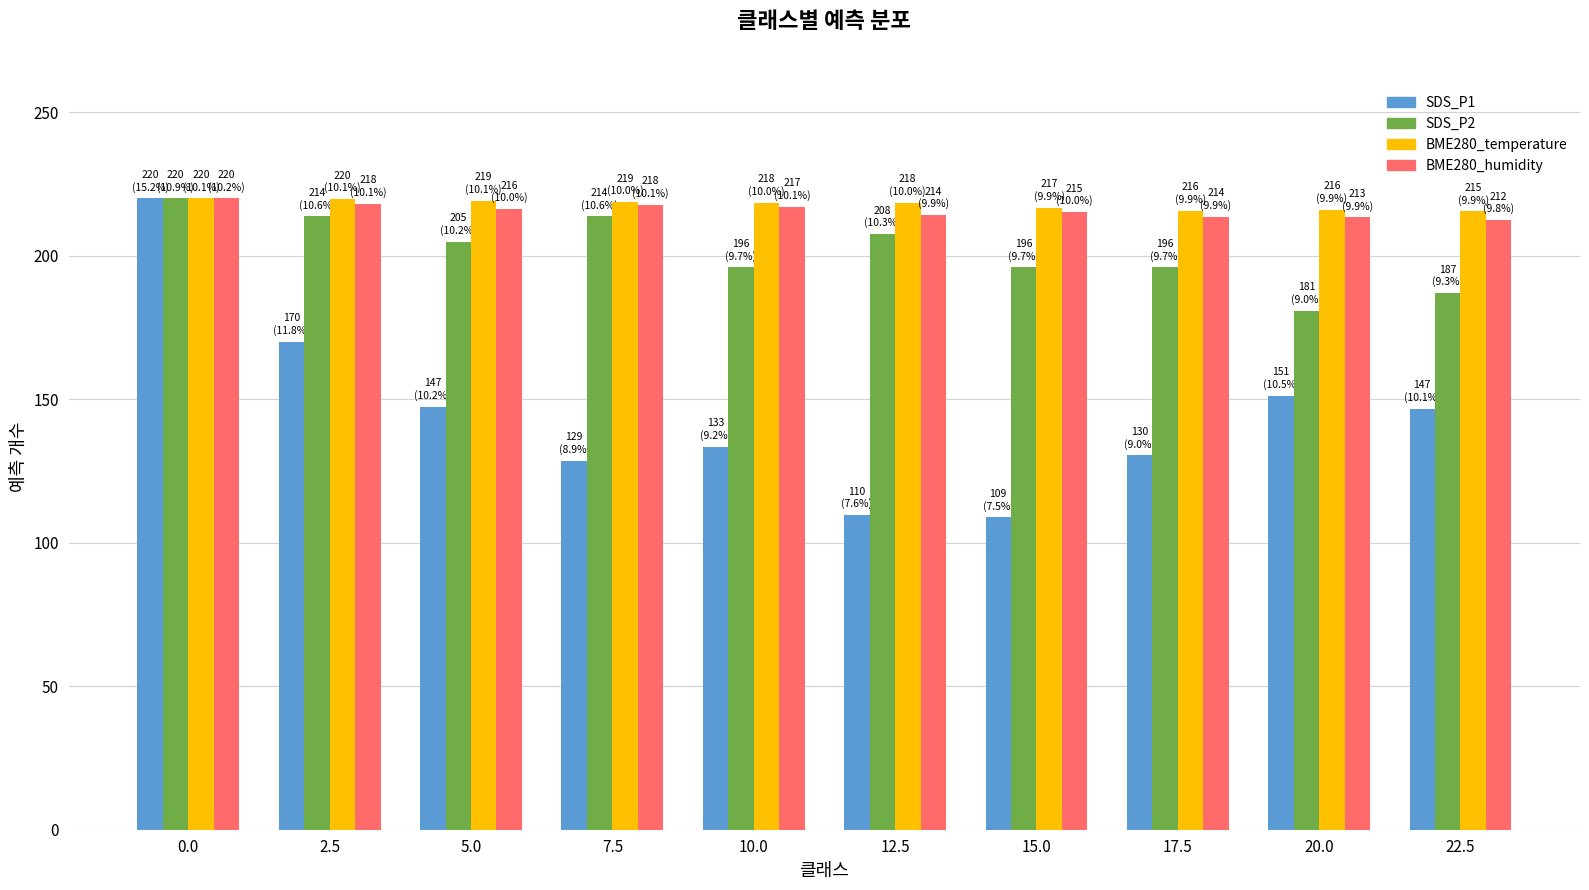

What is the total value across all series at 12.5?

749.8